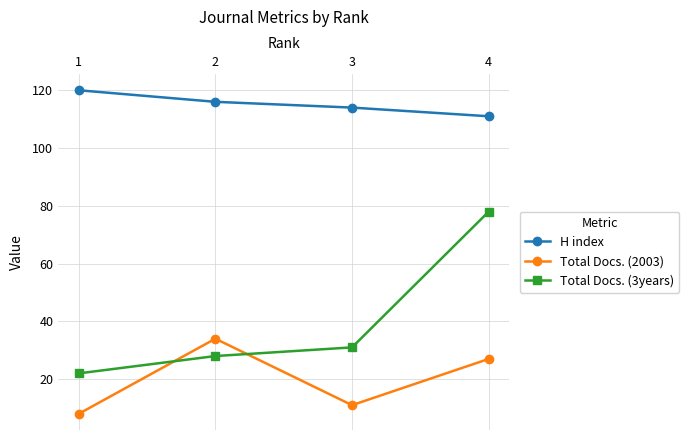

What is the average value of the H index series?

115